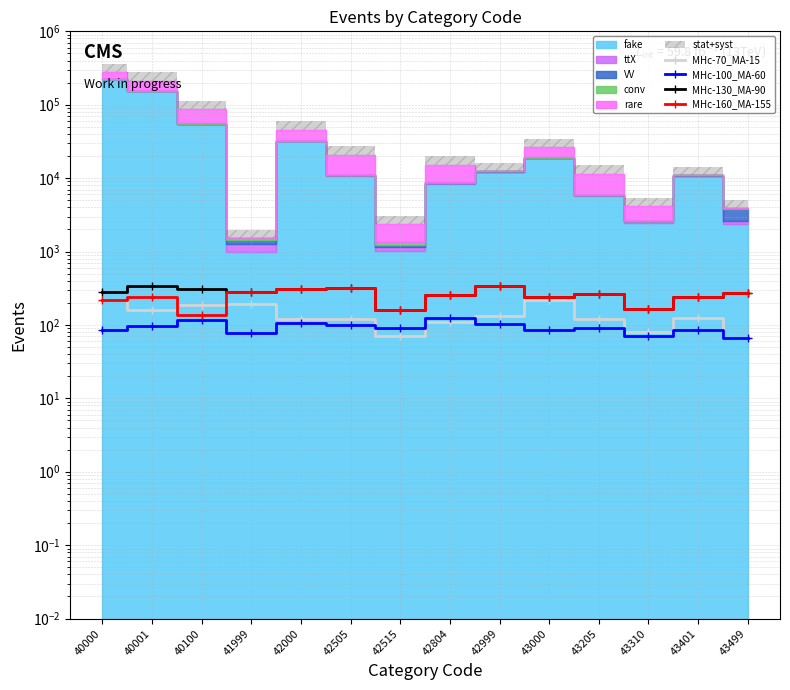

In MHc-70_MA-15, how many points are lower than both neighbors (excluding endpoints)?

4